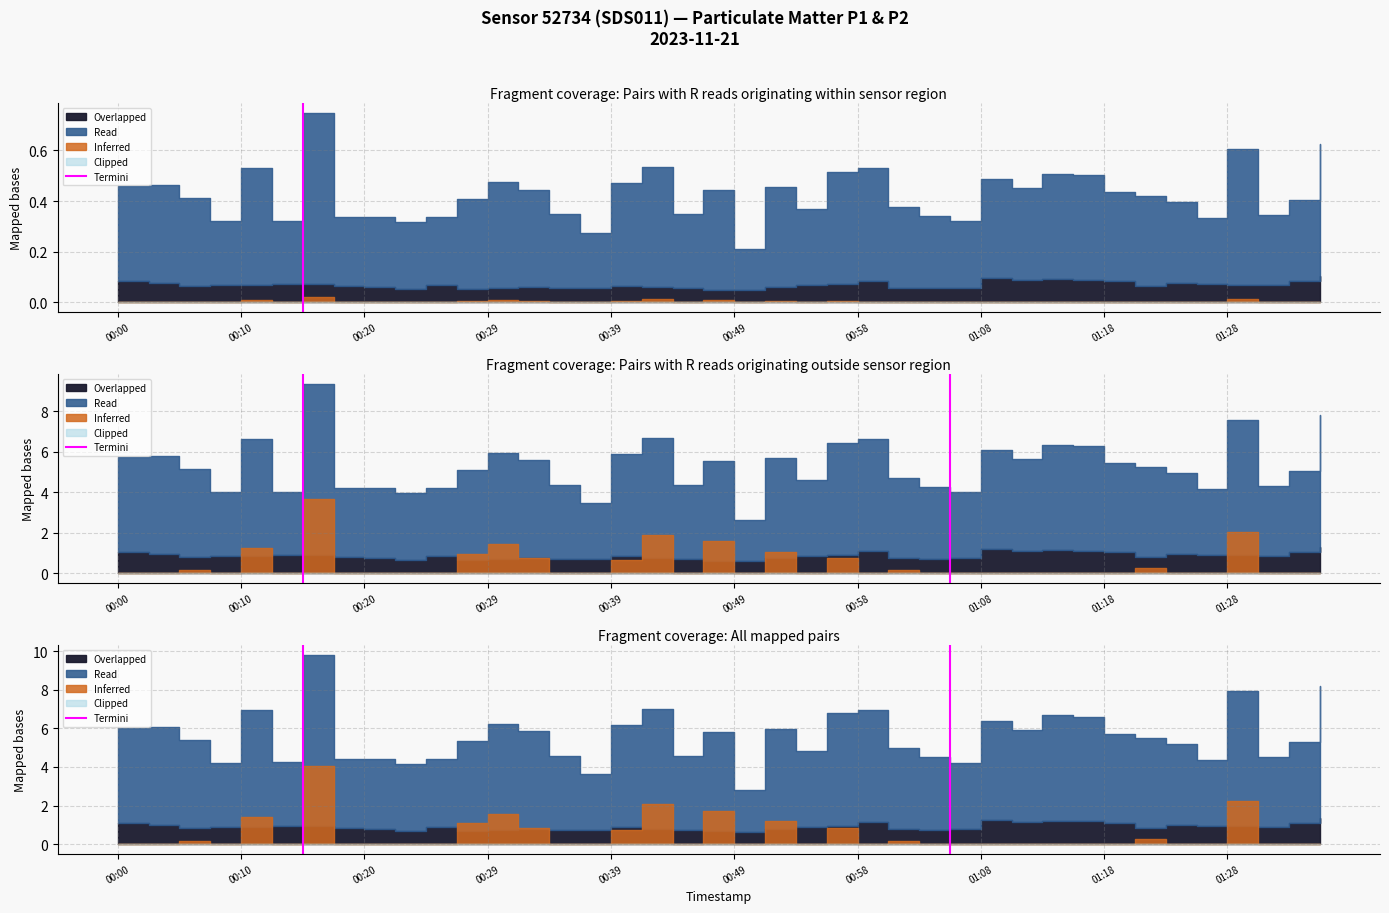

List the labels in order of value, largest first.

00:10, 00:00